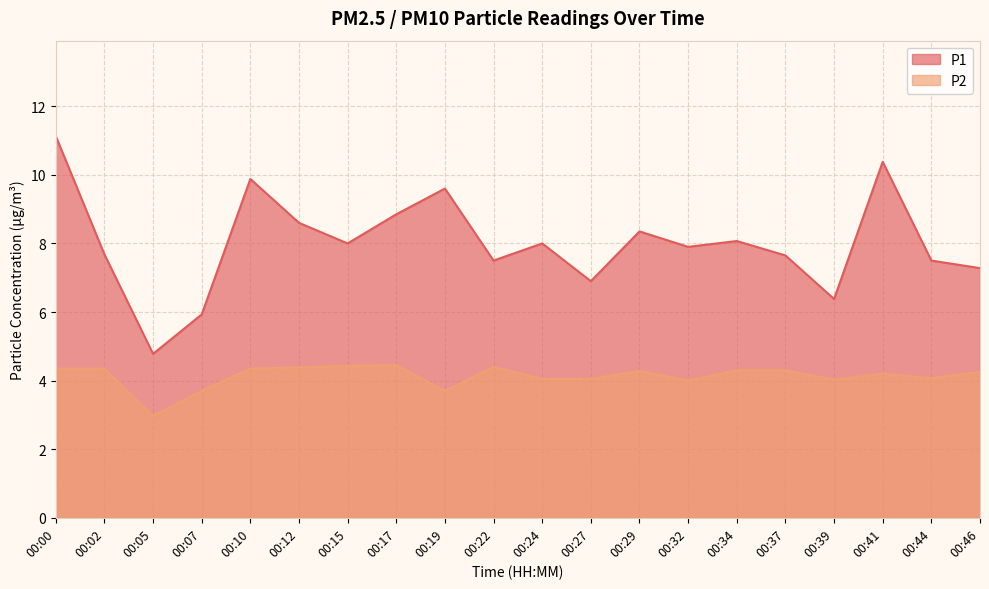

At which label is P2 closest to 3?

00:05